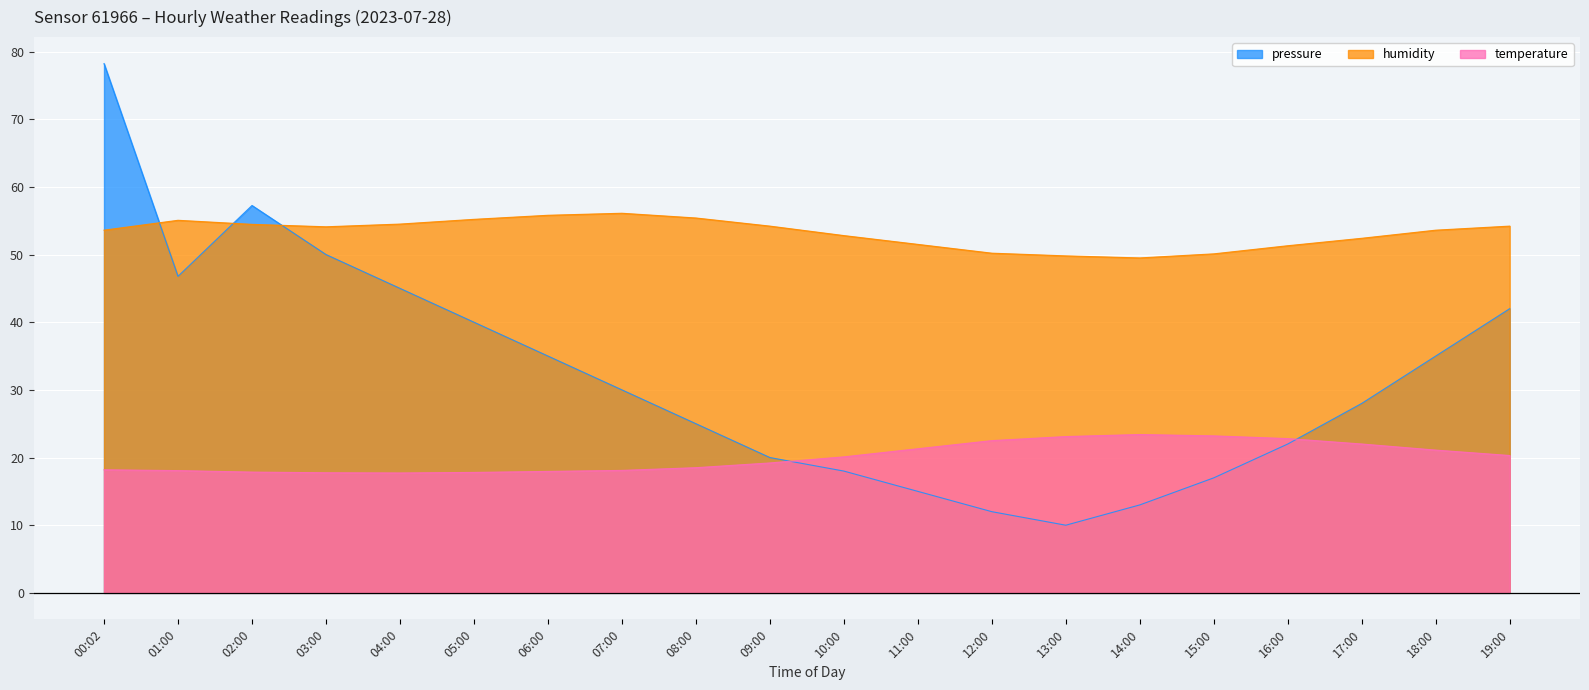

True or false: temperature and humidity cross at least once.

False